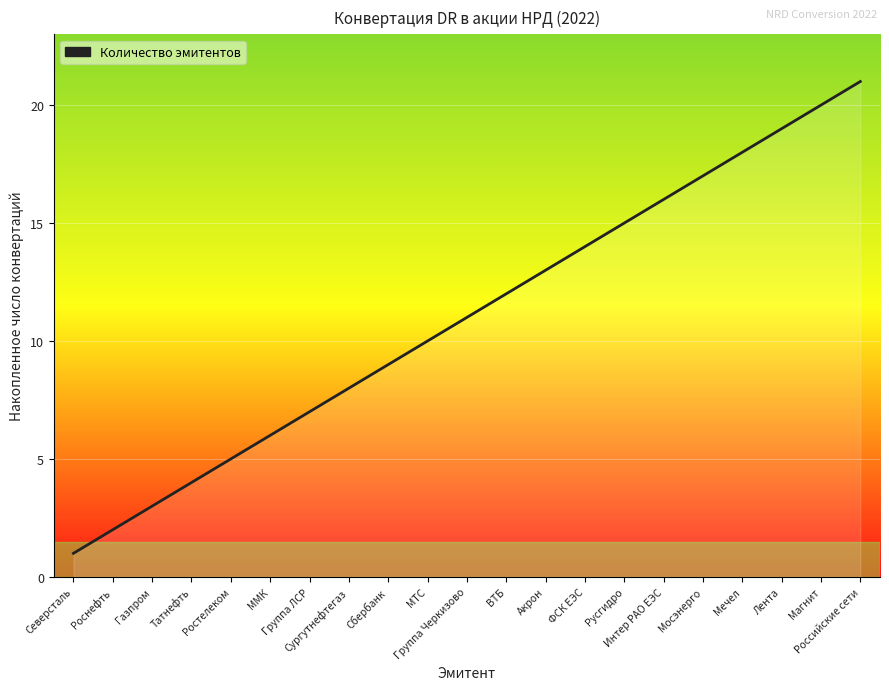

True or false: the data shows 3 at Газпром.

True